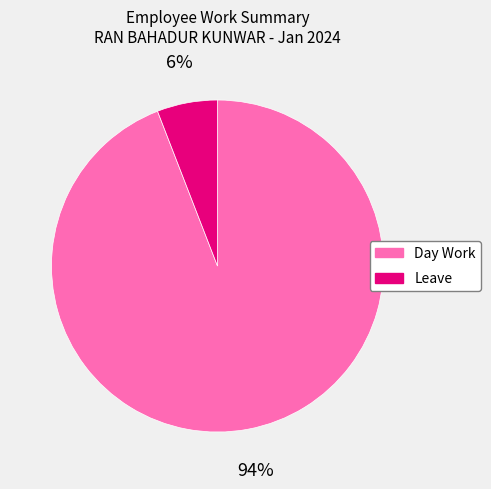

To the nearest percent, what portion does Leave represent?

6%